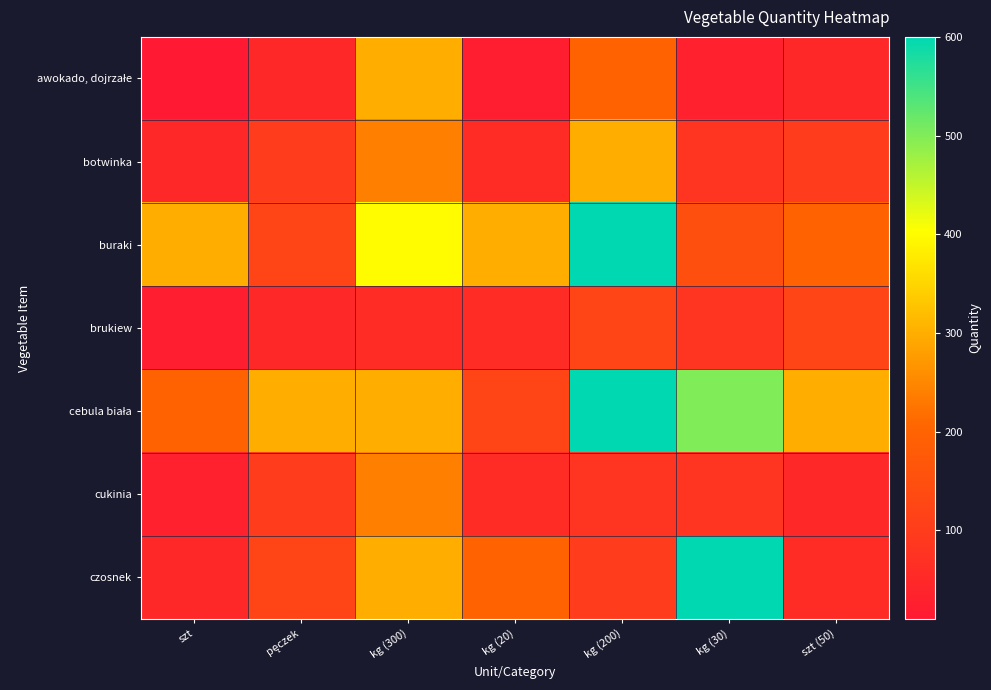

At which category does the chart reach its minimum across all series?

szt